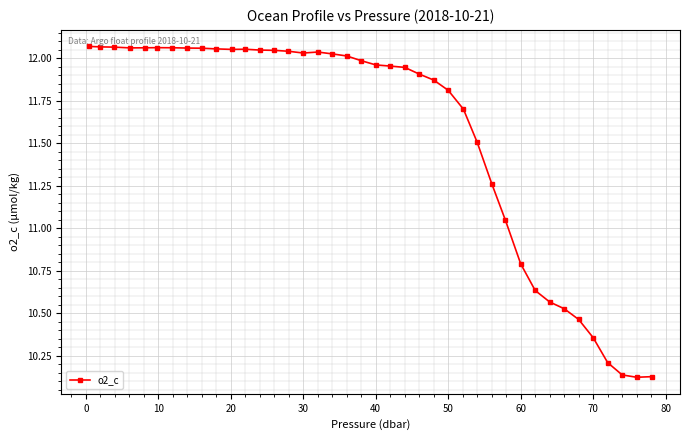

True or false: the data has more than 0 interior local peaks.

True